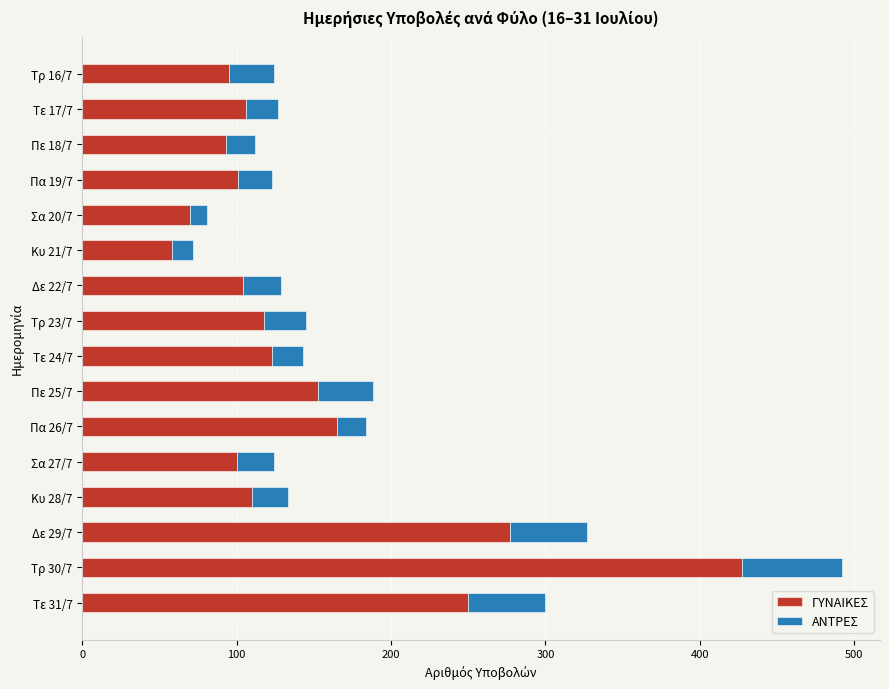

What is the average value of the ΓΥΝΑΙΚΕΣ series?

147